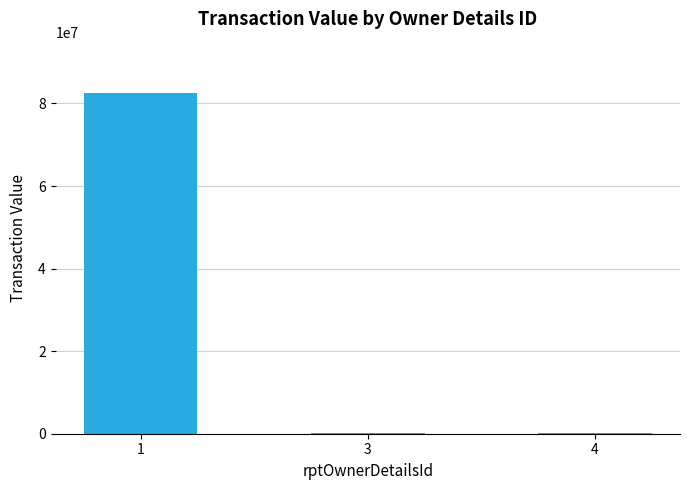

How many series are shown in this chart?

1